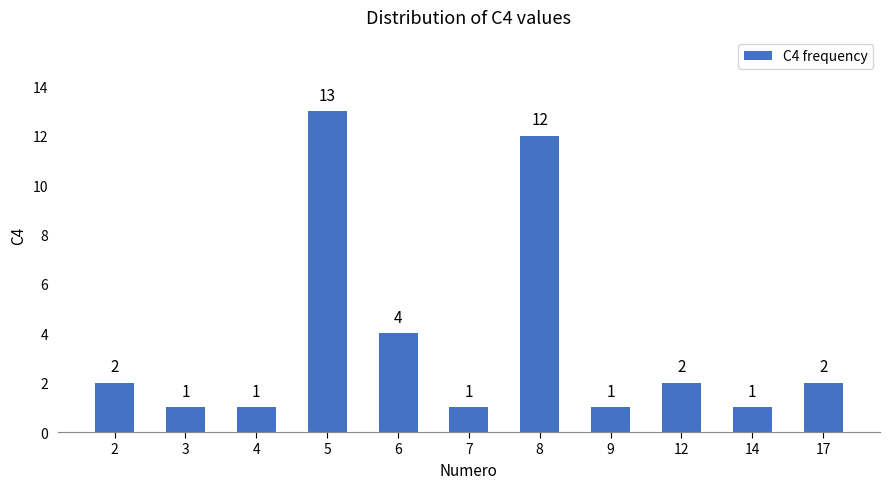

Reading right to left, extract all data points from this chart.

2	1	2	1	12	1	4	13	1	1	2